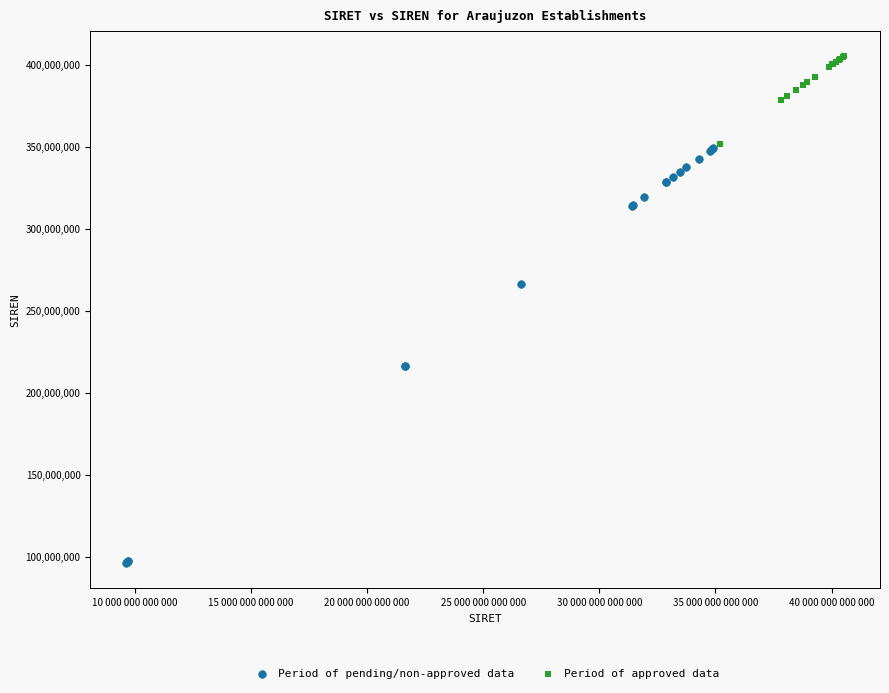

What are all the series names shown in the legend?

Period of pending/non-approved data, Period of approved data